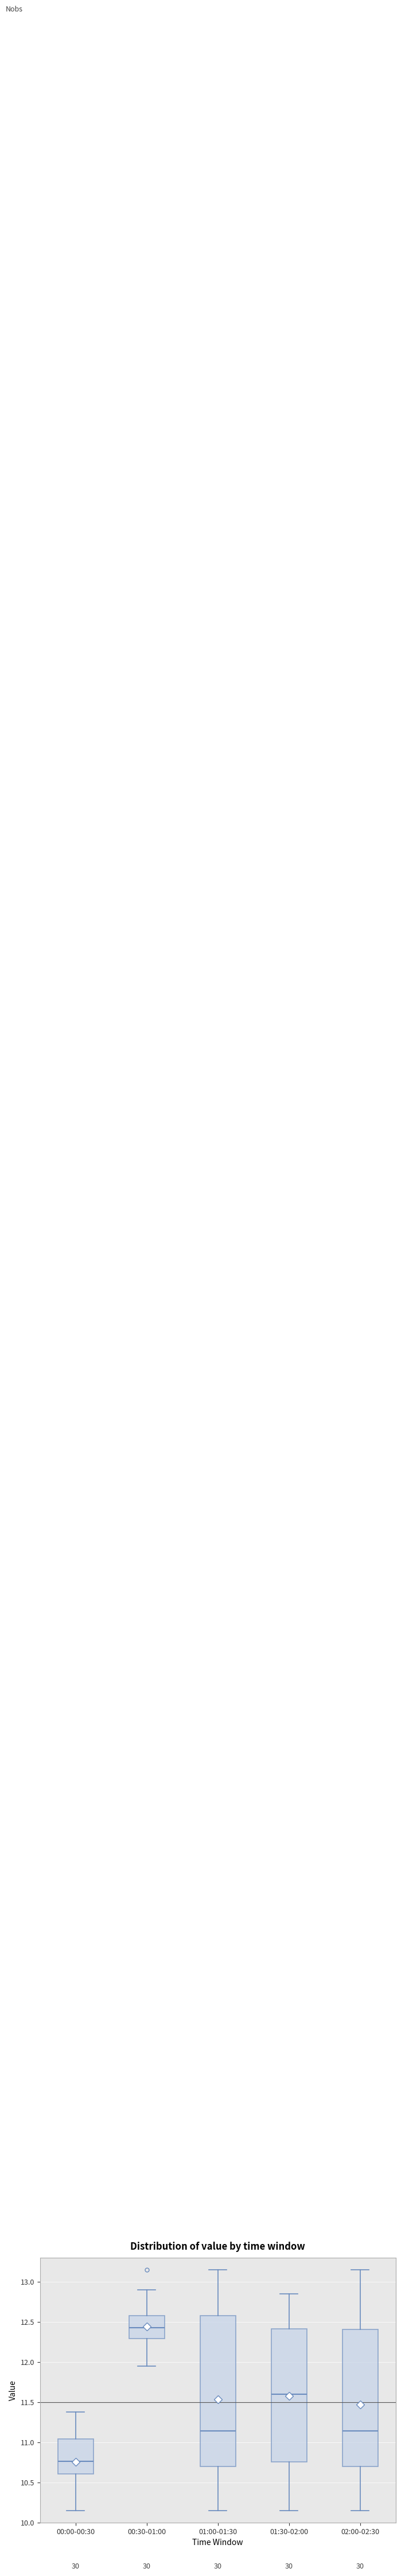

Where is the lower edge of the box for 00:00-00:30 on the y-axis? The values are not printed on the chart, so give them approximately, as read against the axis.

10.60